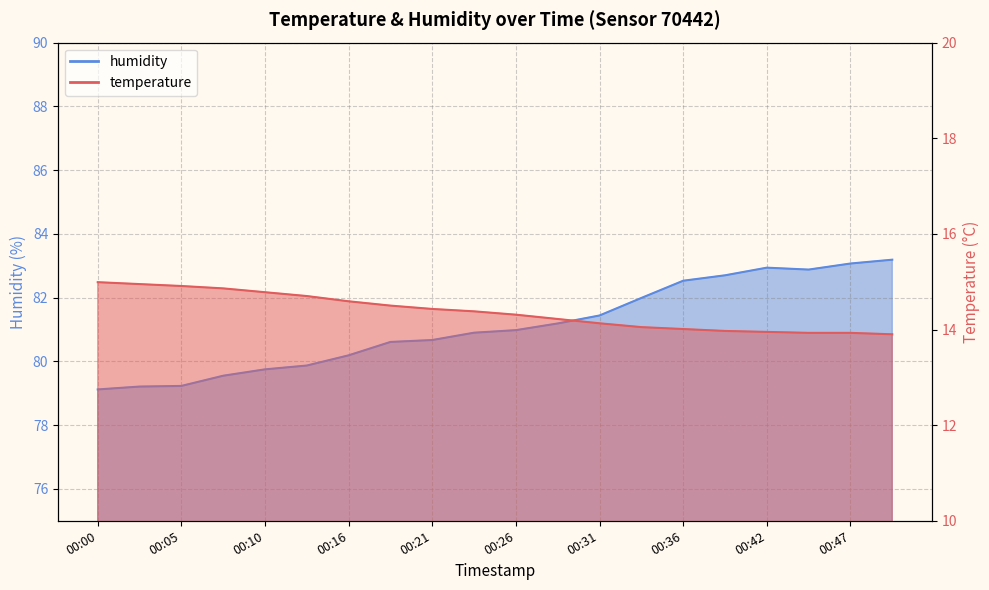

Reading left to right, extract all data points from this chart.

temperature: 15.0	14.9	14.9	14.9	14.8	14.7	14.6	14.5	14.4	14.4	14.3	14.2	14.1	14.1	14.0	14.0	13.9	13.9	13.9	13.9
humidity: 79.1	79.2	79.2	79.5	79.8	79.9	80.2	80.6	80.7	80.9	81.0	81.2	81.4	82.0	82.5	82.7	82.9	82.9	83.1	83.2